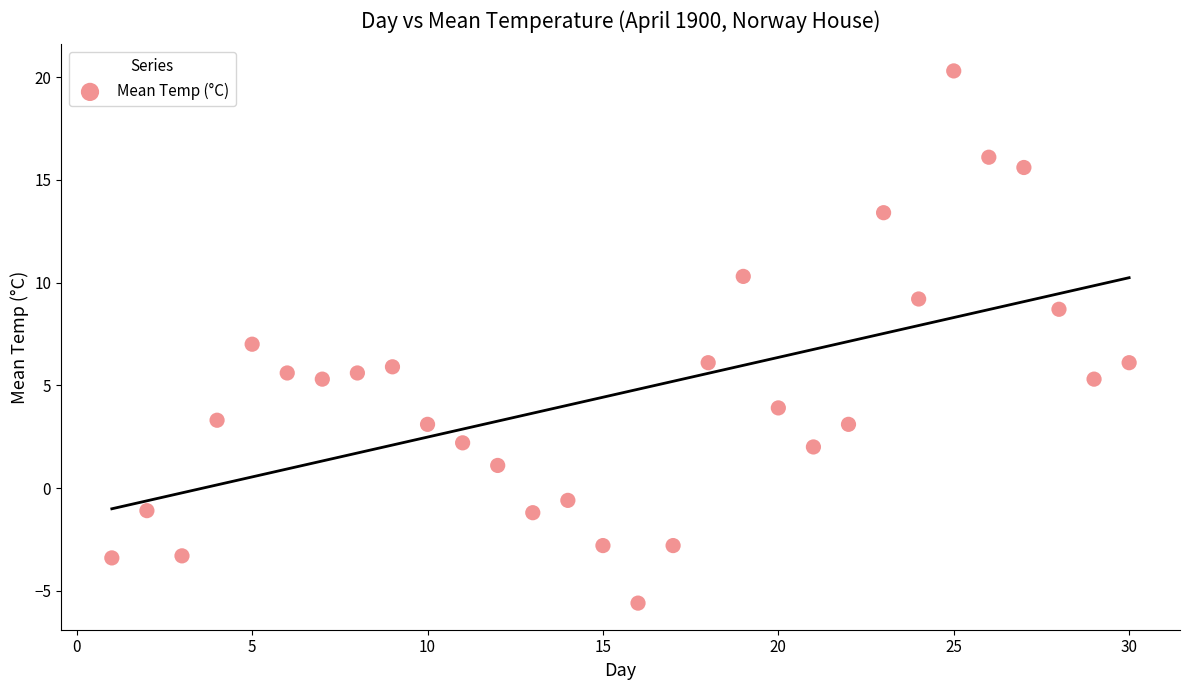

What is the range of Y values (max minus min)?

25.9